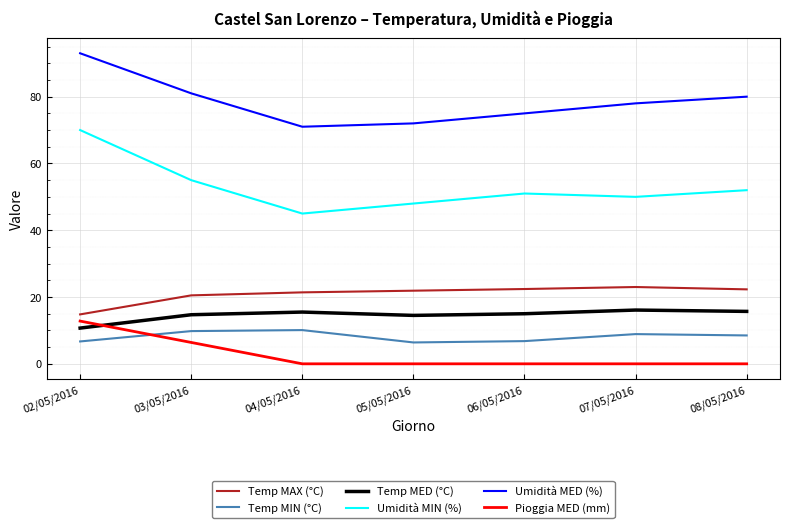

True or false: Temp MED (°C) and Umidità MED (%) intersect in this chart.

False